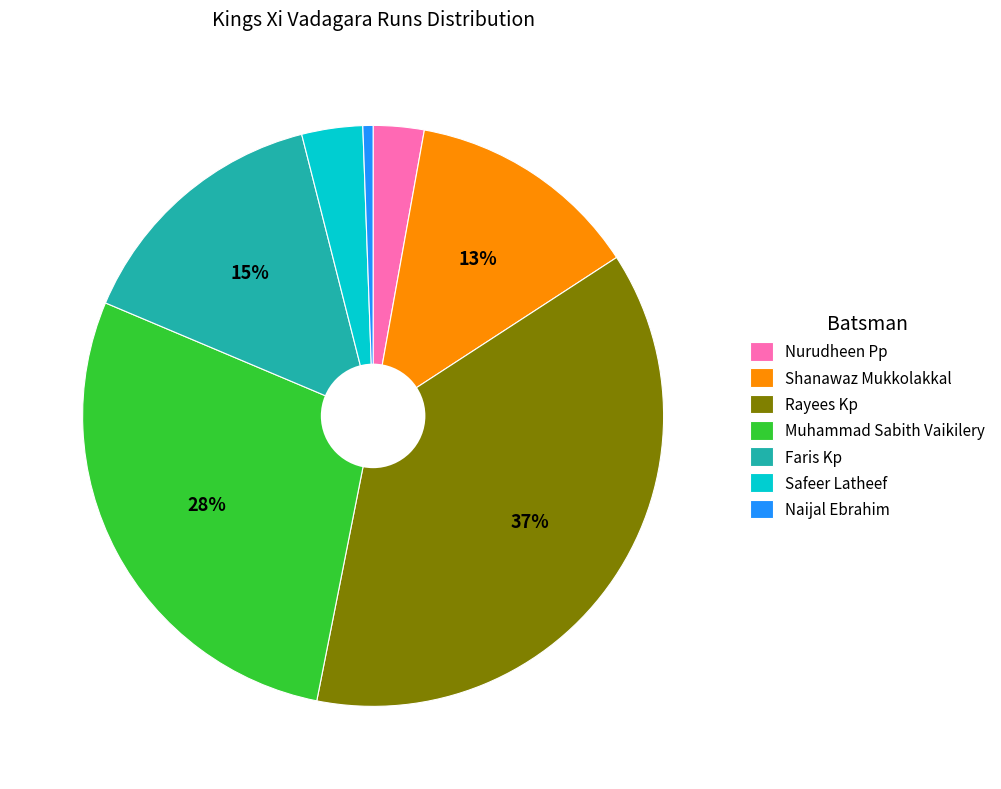

Does Nurudheen Pp account for over 50% of the chart?

No